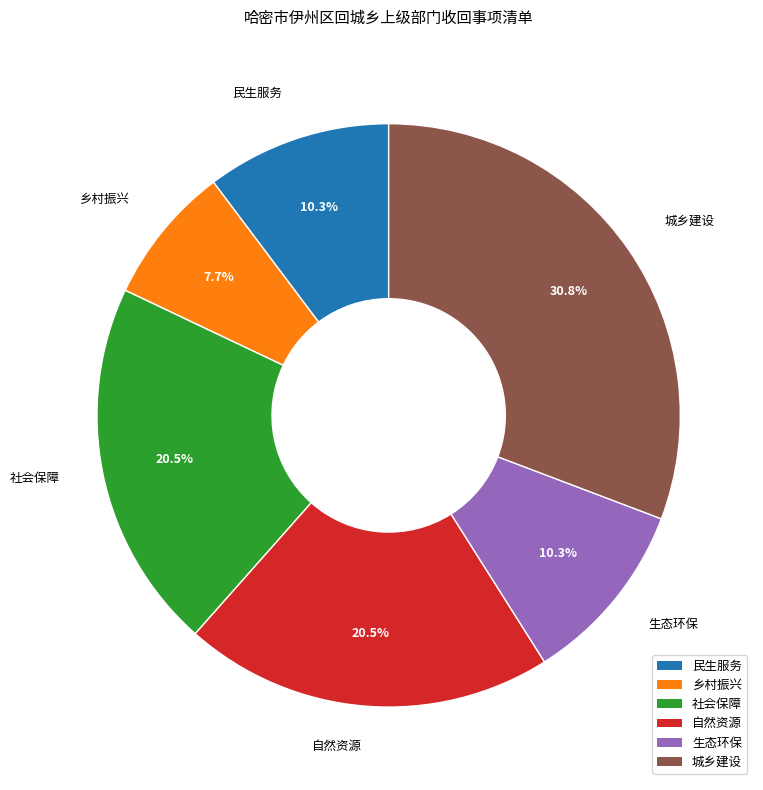

To the nearest percent, what portion does 民生服务 represent?

10%